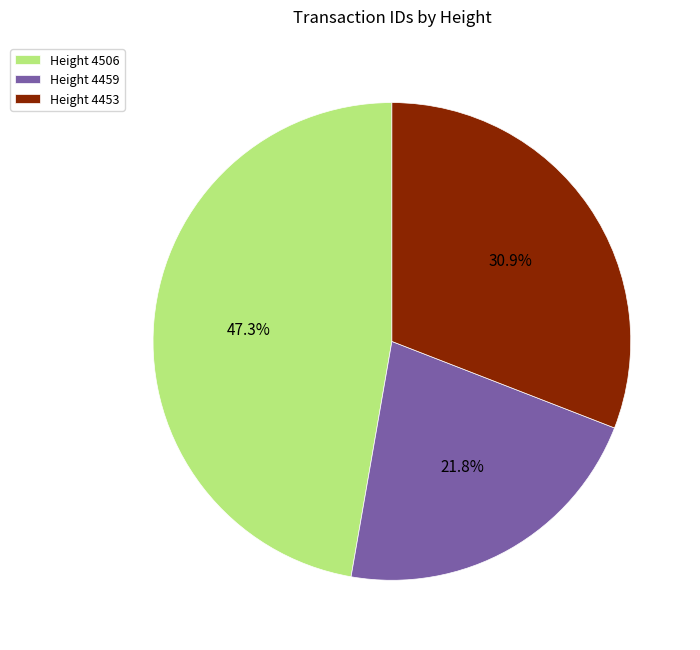

What is the largest slice in the pie chart?

Height 4506